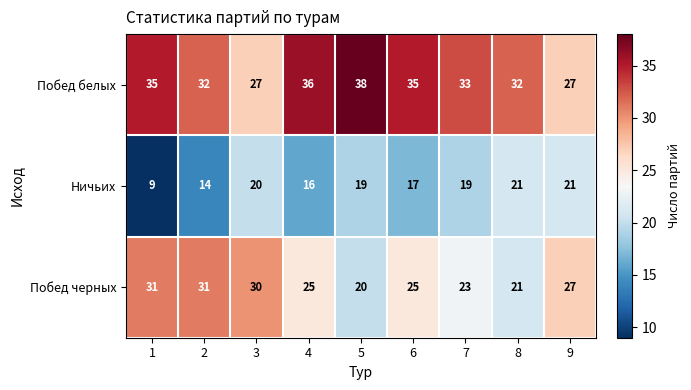

Between 2 and 8, which series saw the biggest shift?

Побед черных